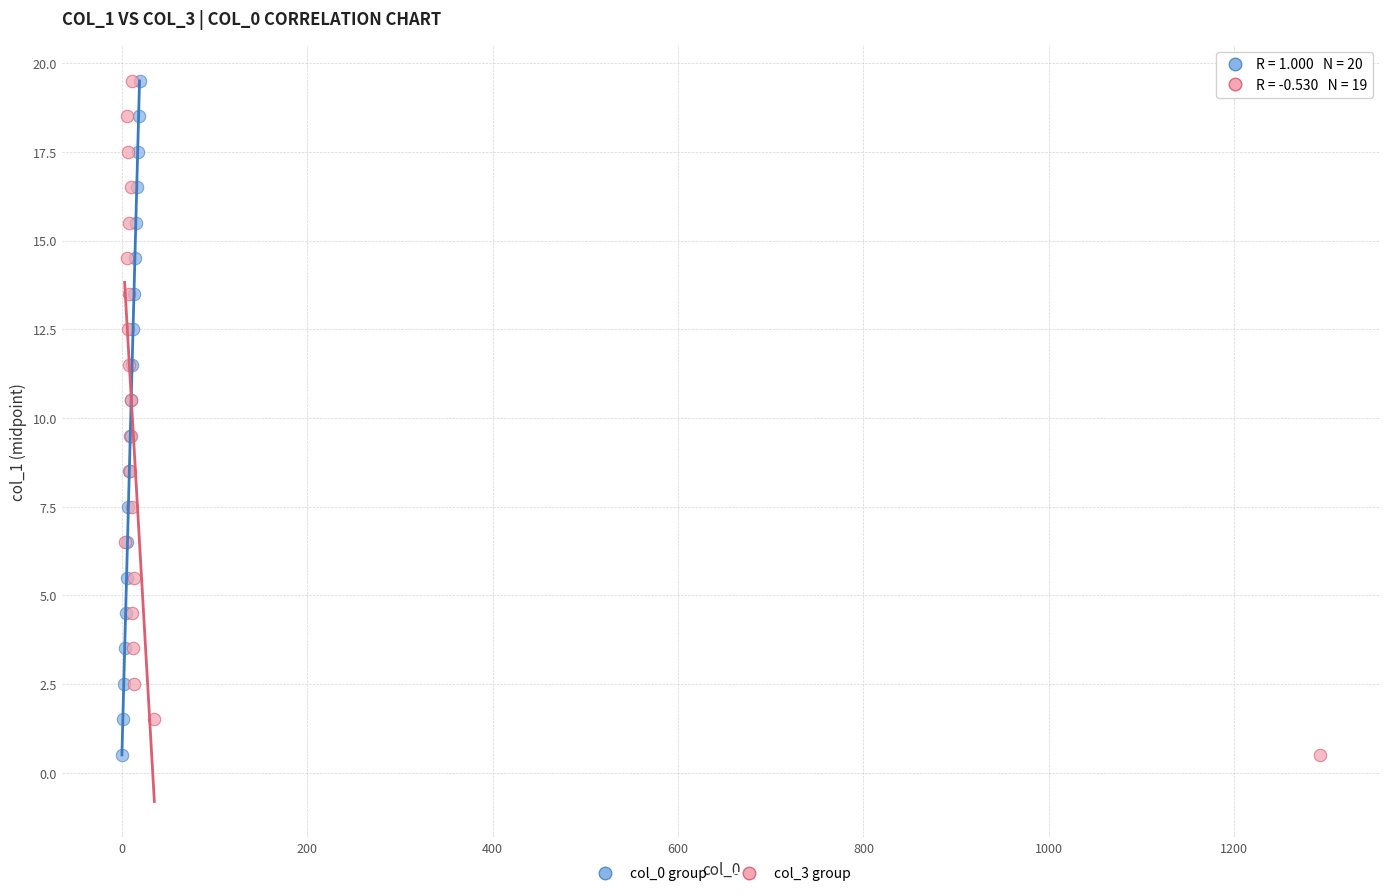

What are all the series names shown in the legend?

col_0 group, col_3 group